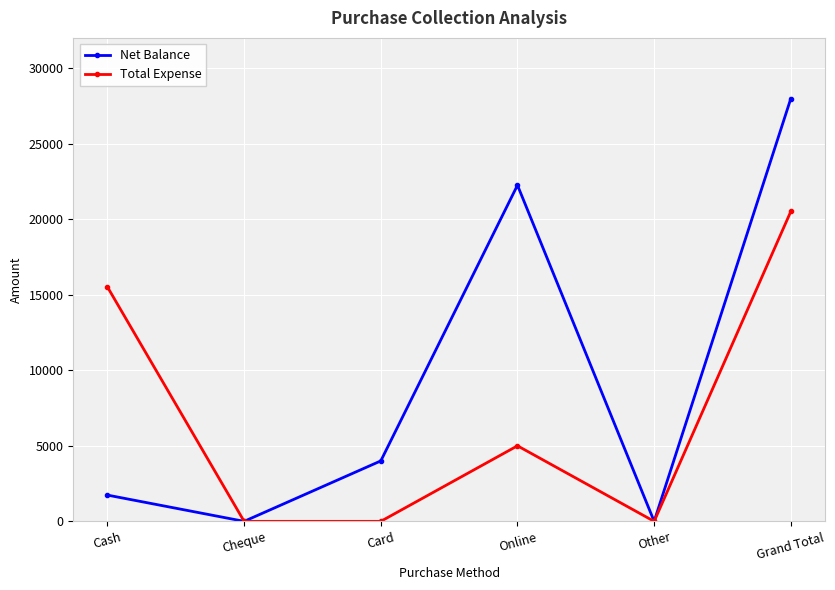

At which label does Total Expense reach its peak?

Grand Total